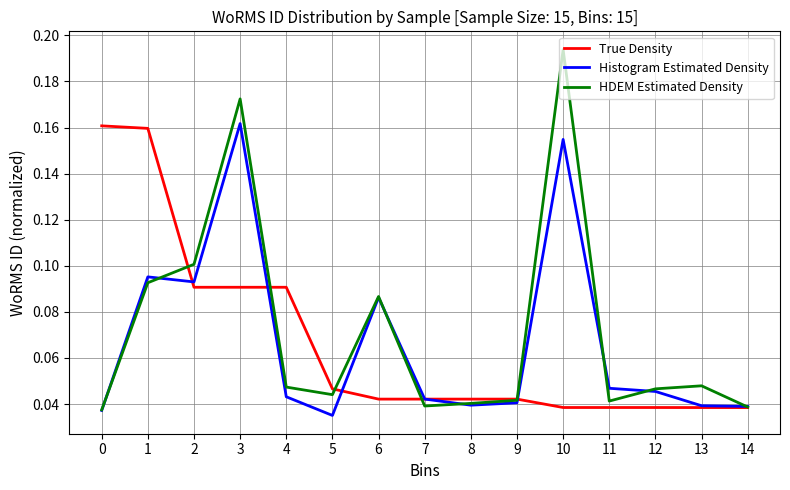

Is the value of Histogram Estimated Density at 7 greater than the value of HDEM Estimated Density at 13?

No